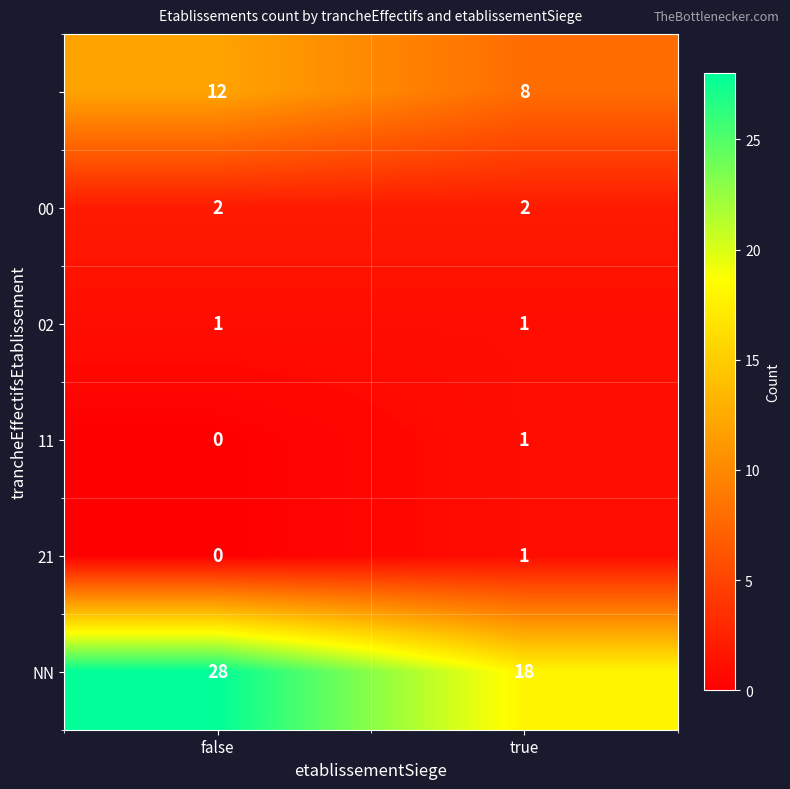

At which category does the chart reach its peak across all series?

false